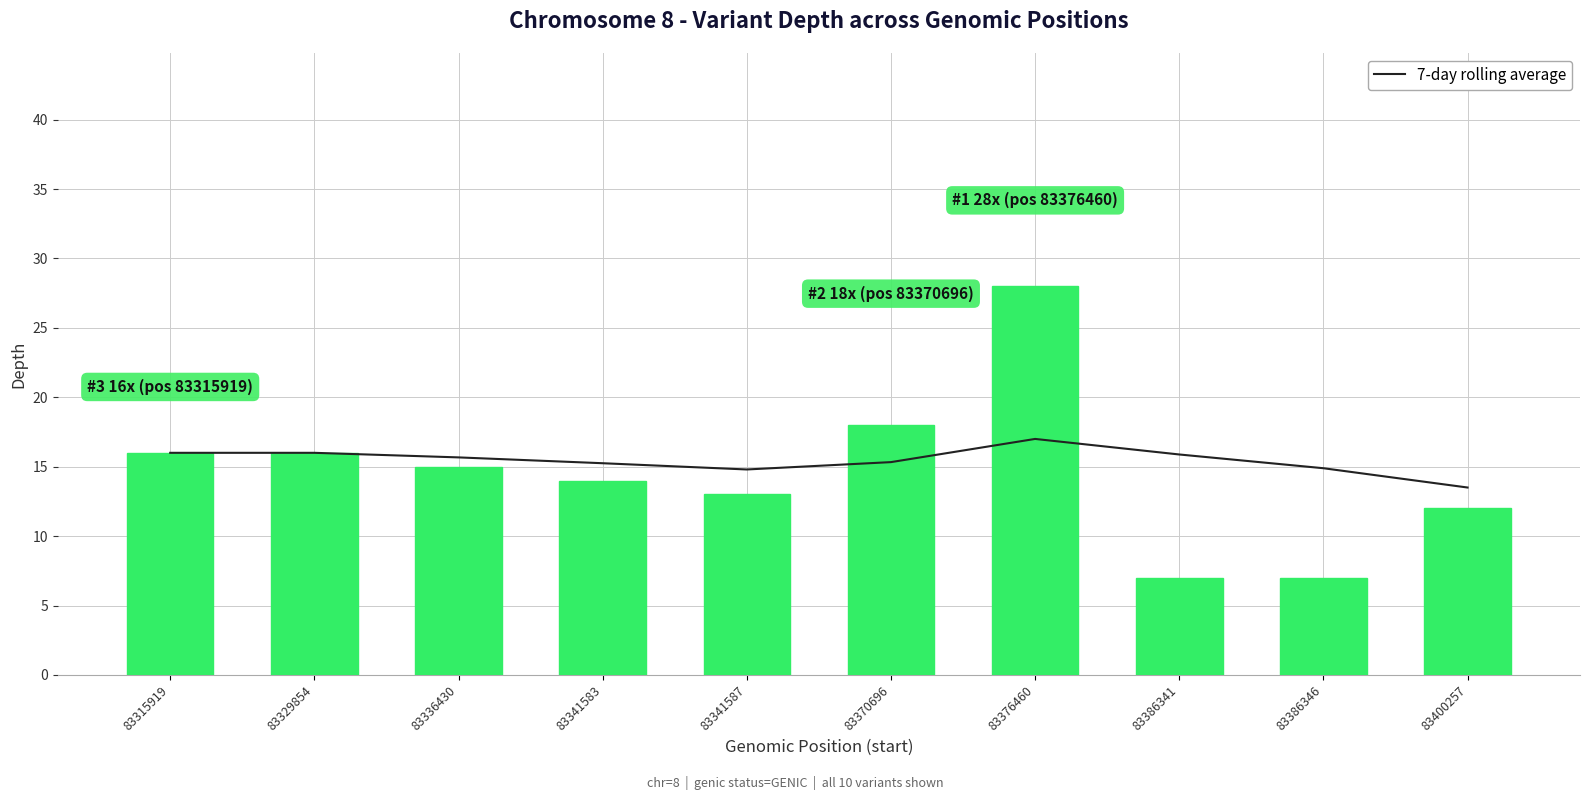

The value of depth at 83370696 is 18.0. True or false?

True